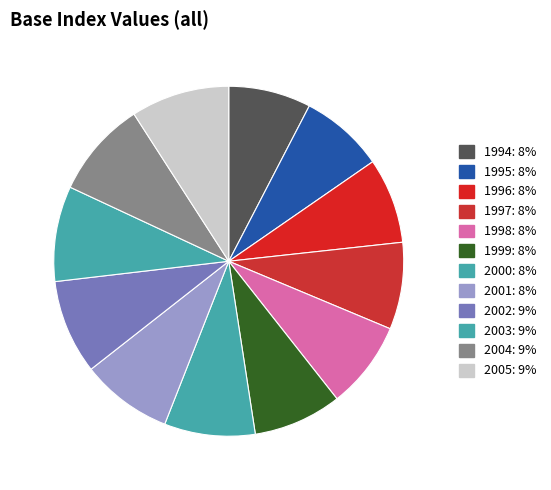

Is there any slice that represents more than half of the pie?

No